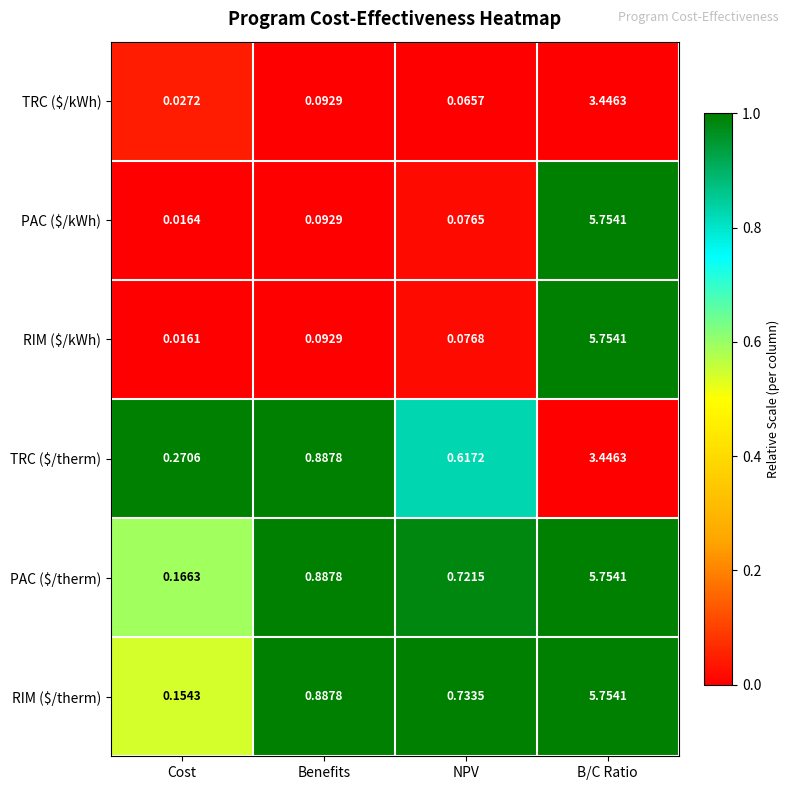

At which category is the sum across all series the highest?

B/C Ratio